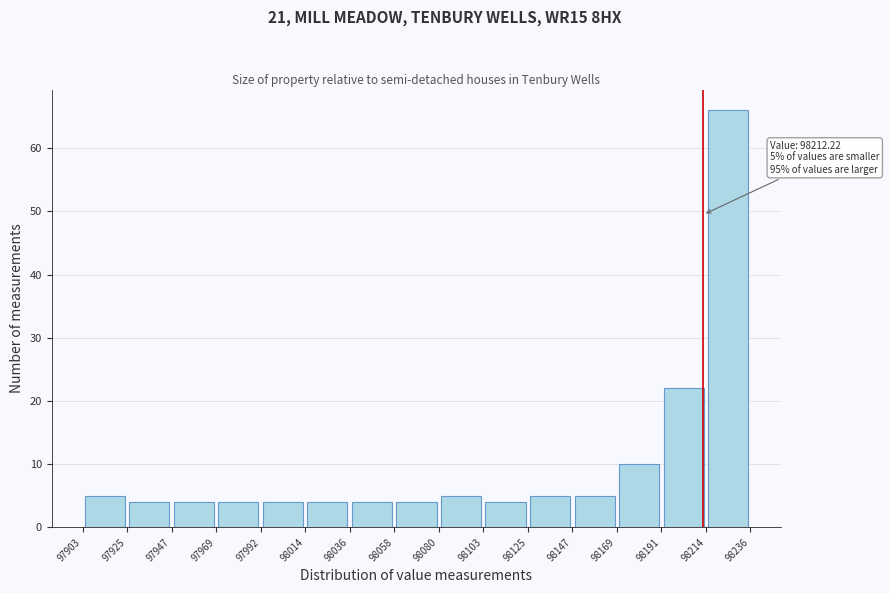

Over which range of the x-axis is the bar tallest?

98214 to 98236